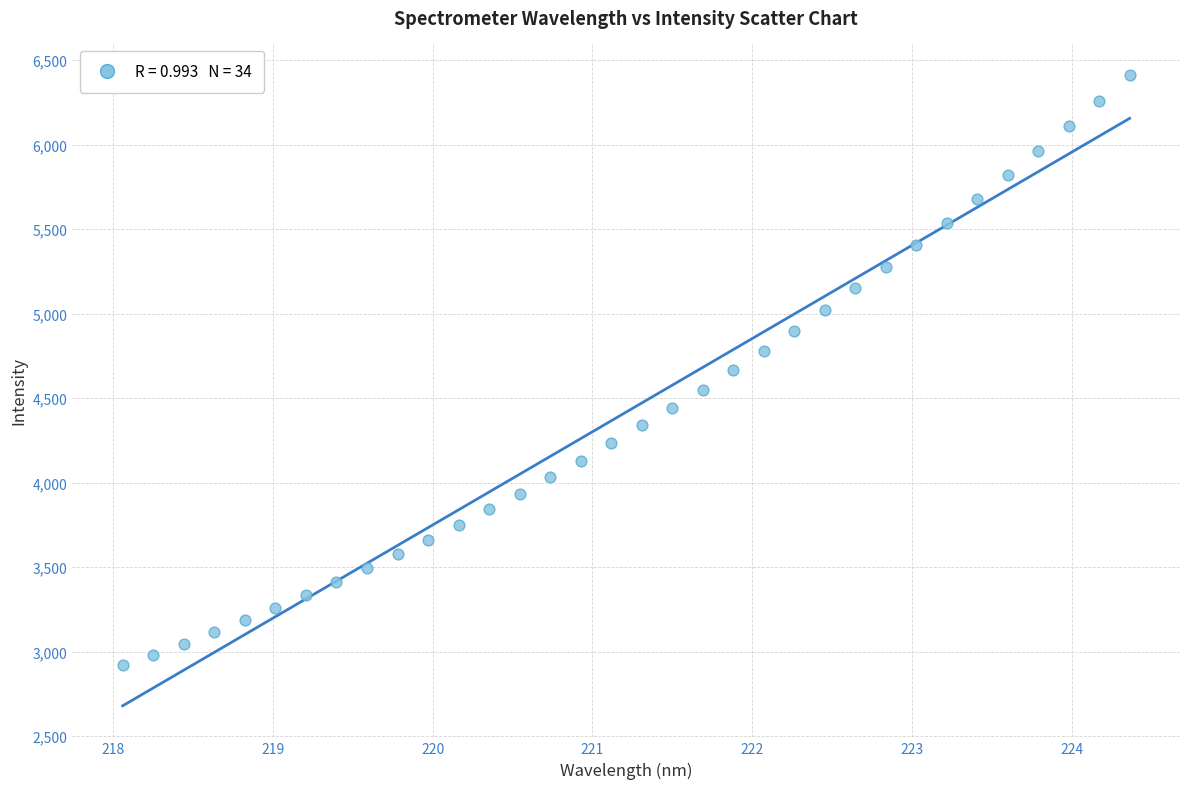

What is the range of Y values (max minus min)?

3494.2